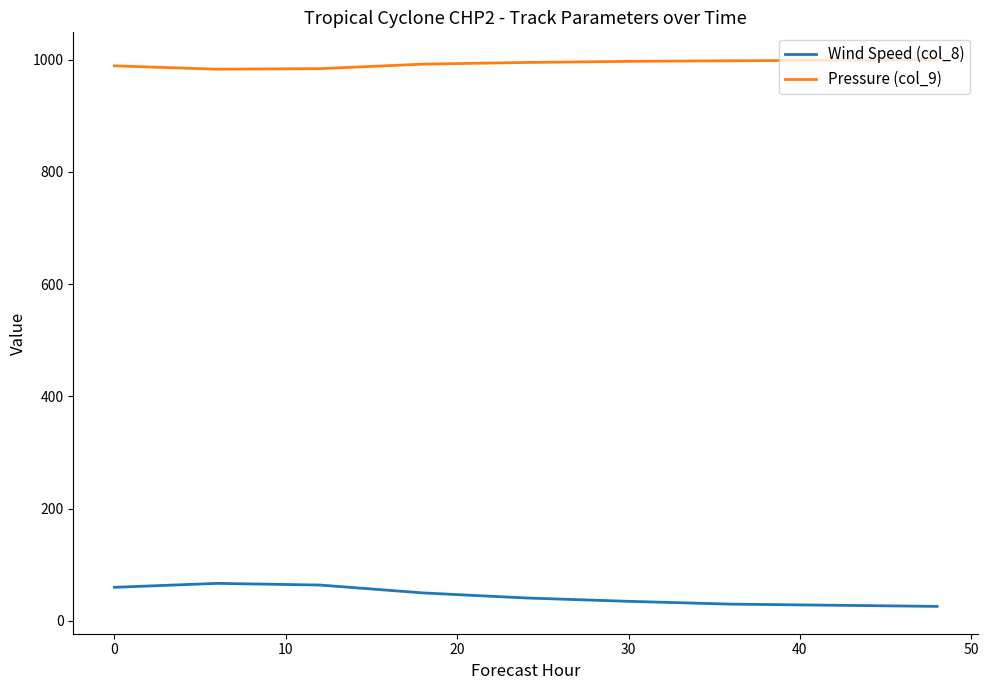

What is the minimum value for Wind Speed (col_8)?

26